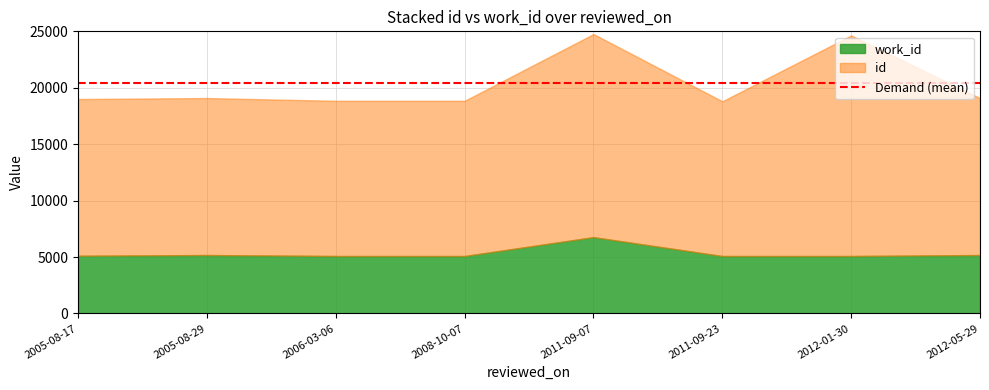

What are all the series names shown in the legend?

id, work_id